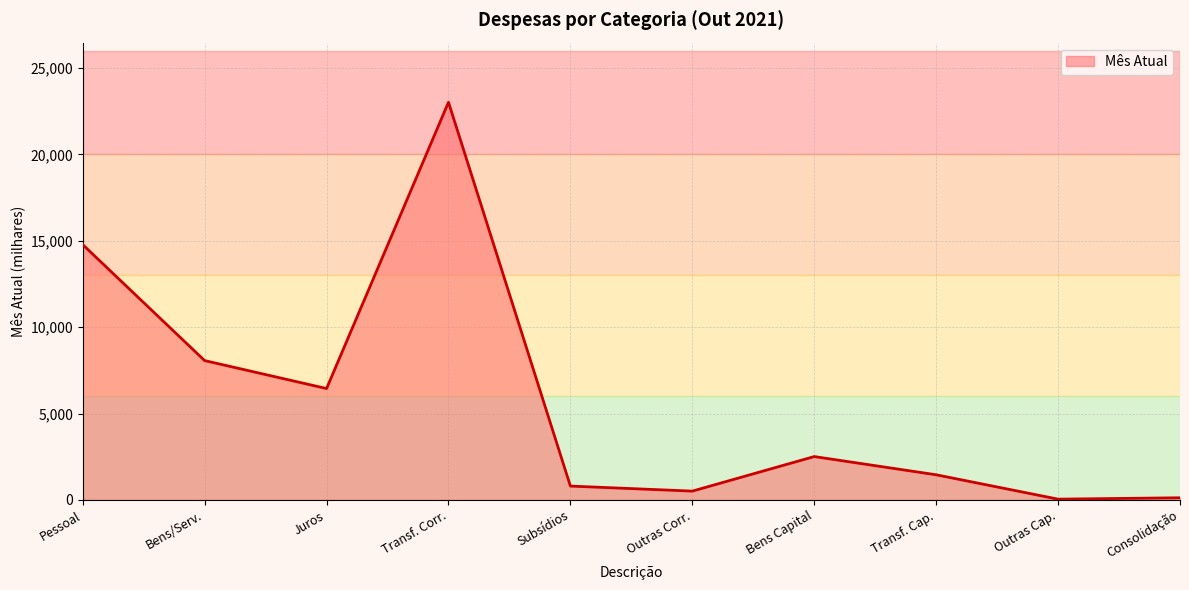

Which has a higher value, Pessoal or Transf. Corr.?

Transf. Corr.